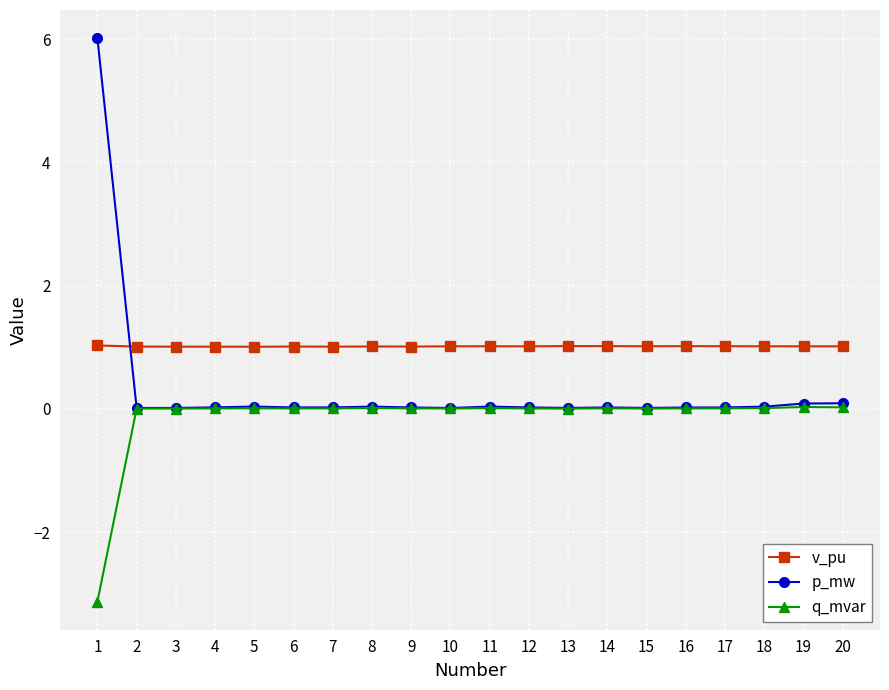

The value of q_mvar at 8 is 0.0. True or false?

True